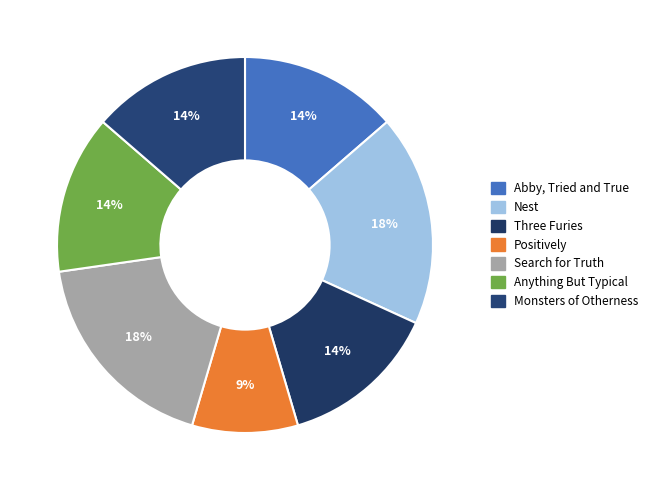

How many segments does this pie chart have?

7